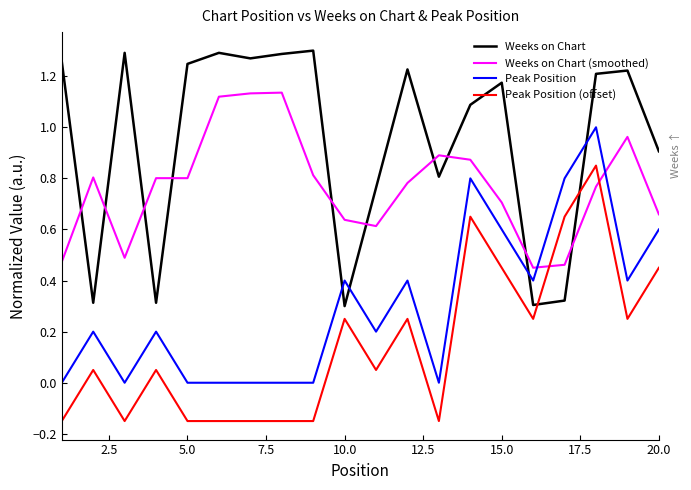

Which series has the largest total across all categories?

Weeks on Chart